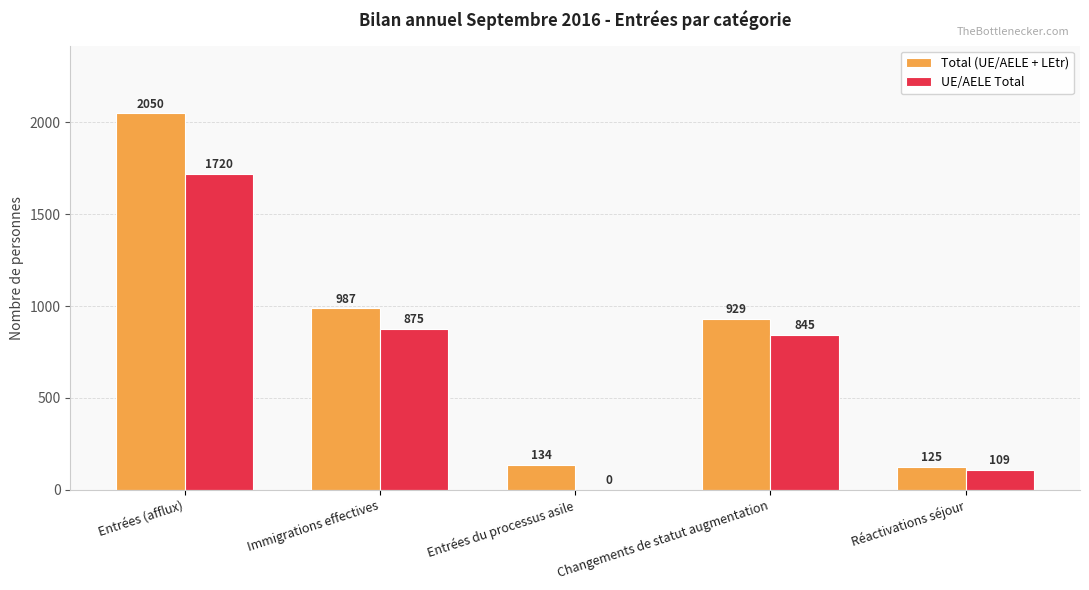

What is the sum of the Total (UE/AELE + LEtr) values at Changements de statut augmentation and Entrées du processus asile?

1063